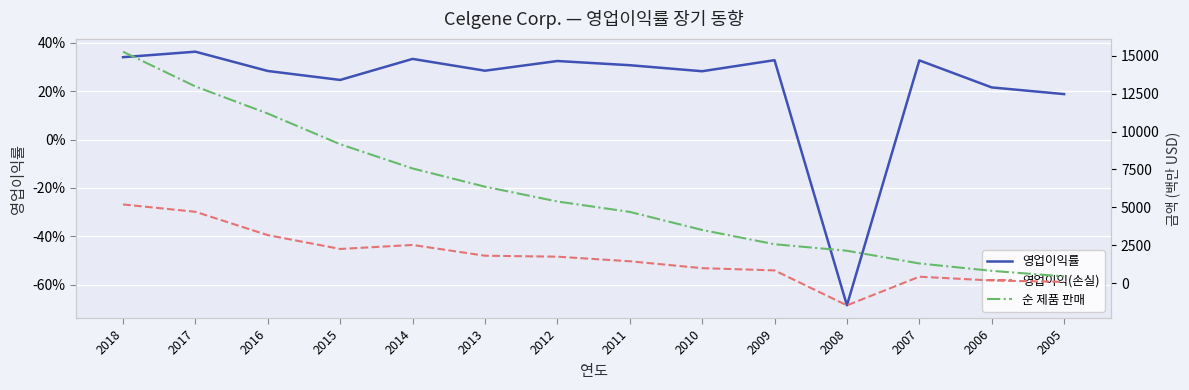

At which category is the sum across all series the highest?

2018